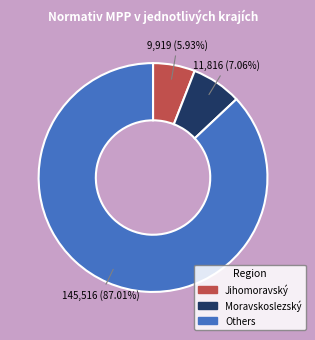

To the nearest percent, what is the difference between the largest and smallest slice percentages?

81%